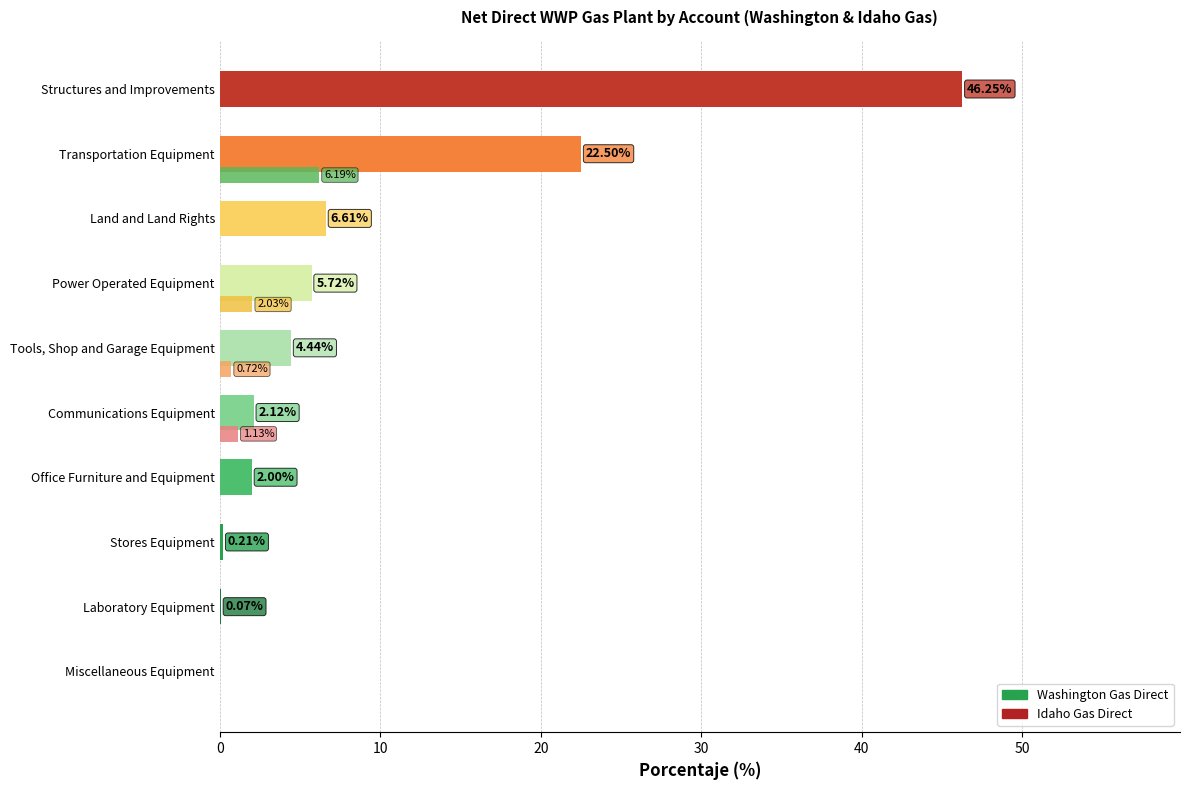

Count the number of categories in the chart.

10